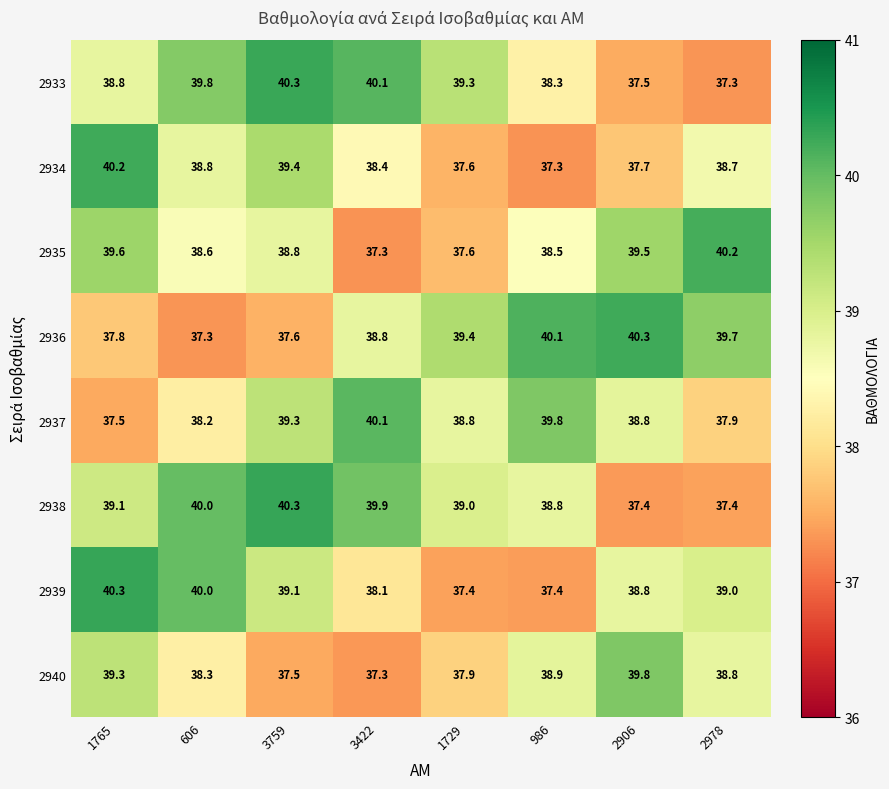

At 1765, list the series in order from smallest to largest.

2937, 2936, 2933, 2938, 2940, 2935, 2934, 2939